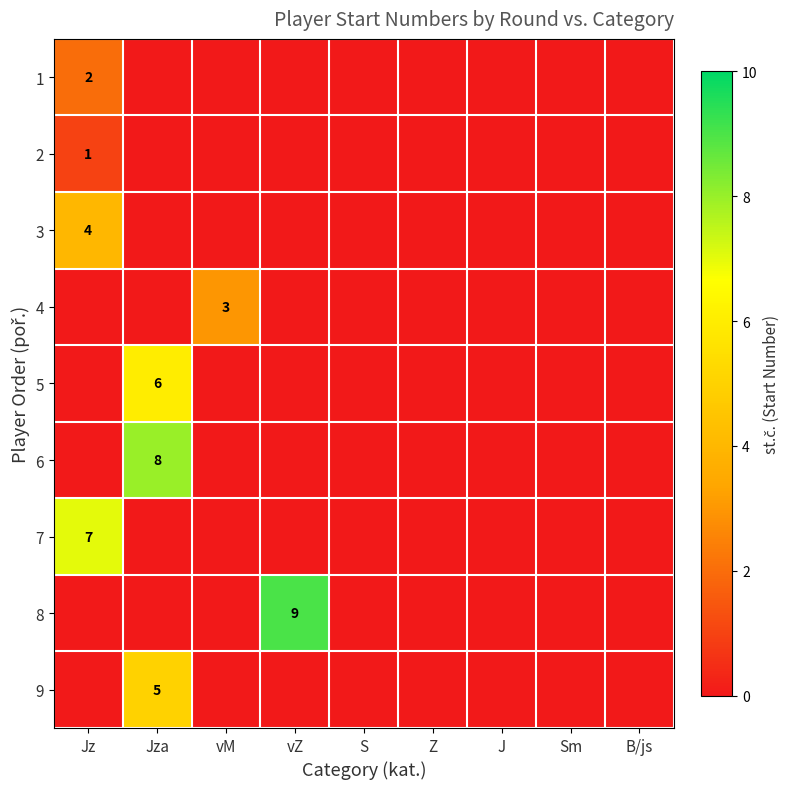

Is it true that 5 equals 3 at Jza?

False